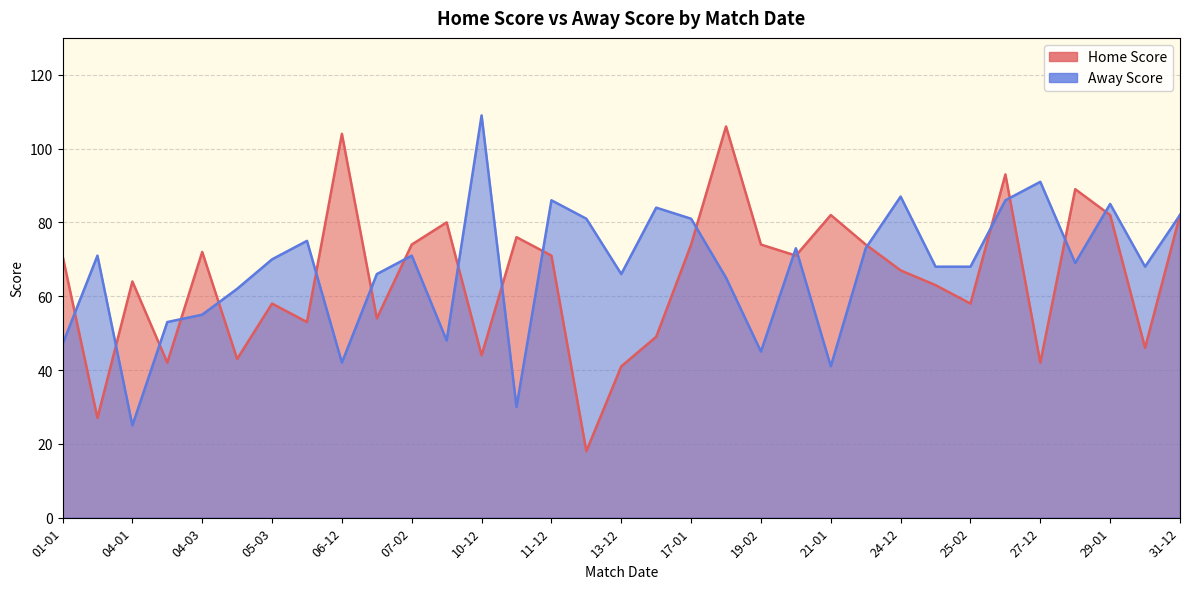

Between 21-01 and 29-01, which is larger?

21-01